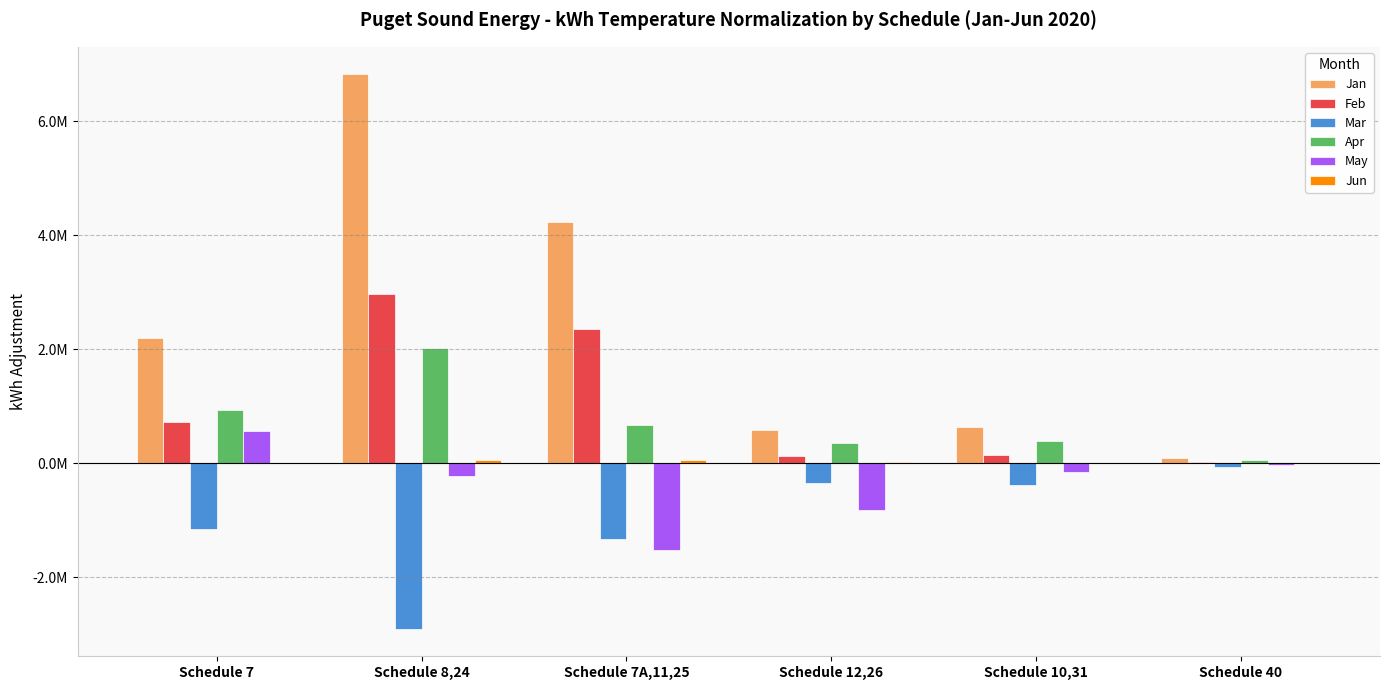

What is the approximate value of Feb at Schedule 7, to the nearest 50?

720000